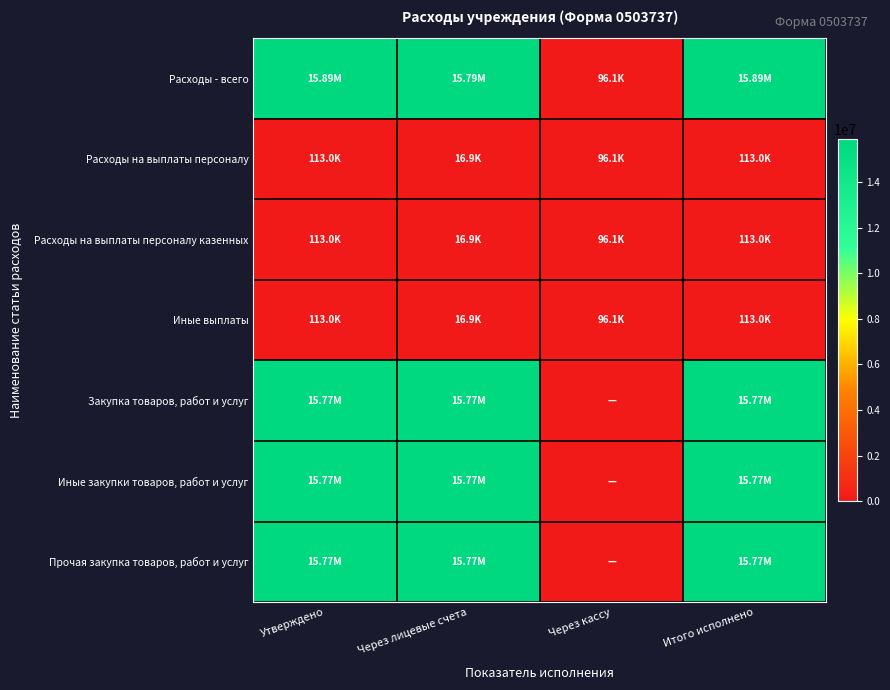

Reading left to right, extract all data points from this chart.

Расходы - всего: Утверждено=15887617.5	Через лицевые счета=15791531.0	Через кассу=96086.5	Итого исполнено=15887617.5
Расходы на выплаты персоналу: Утверждено=113000.0	Через лицевые счета=16913.5	Через кассу=96086.5	Итого исполнено=113000.0
Расходы на выплаты персоналу казенных: Утверждено=113000.0	Через лицевые счета=16913.5	Через кассу=96086.5	Итого исполнено=113000.0
Иные выплаты: Утверждено=113000.0	Через лицевые счета=16913.5	Через кассу=96086.5	Итого исполнено=113000.0
Закупка товаров, работ и услуг: Утверждено=15774617.5	Через лицевые счета=15774617.5	Через кассу=0.0	Итого исполнено=15774617.5
Иные закупки товаров, работ и услуг: Утверждено=15774617.5	Через лицевые счета=15774617.5	Через кассу=0.0	Итого исполнено=15774617.5
Прочая закупка товаров, работ и услуг: Утверждено=15774617.5	Через лицевые счета=15774617.5	Через кассу=0.0	Итого исполнено=15774617.5